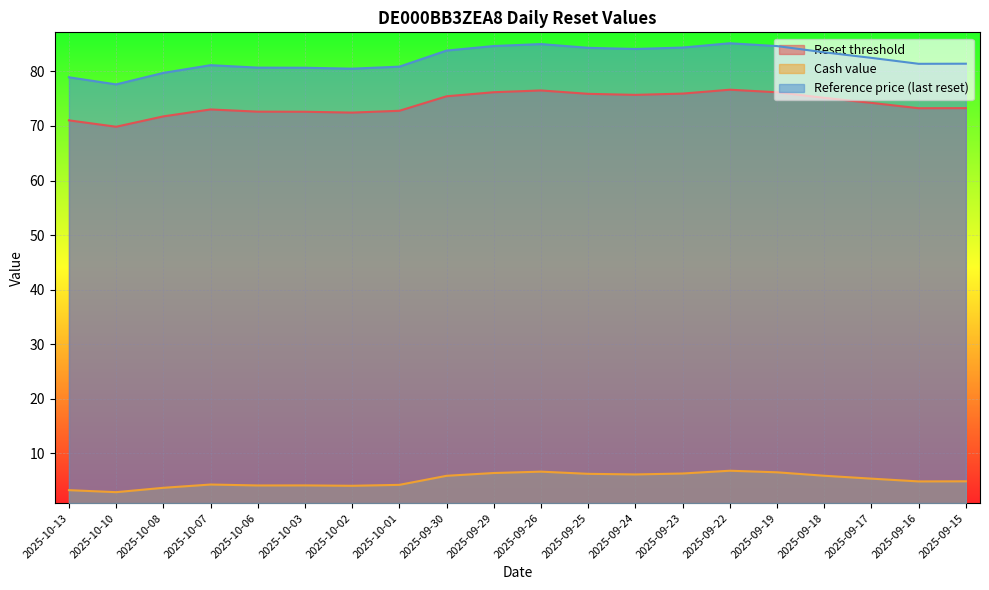

How many lines are shown in the chart?

3